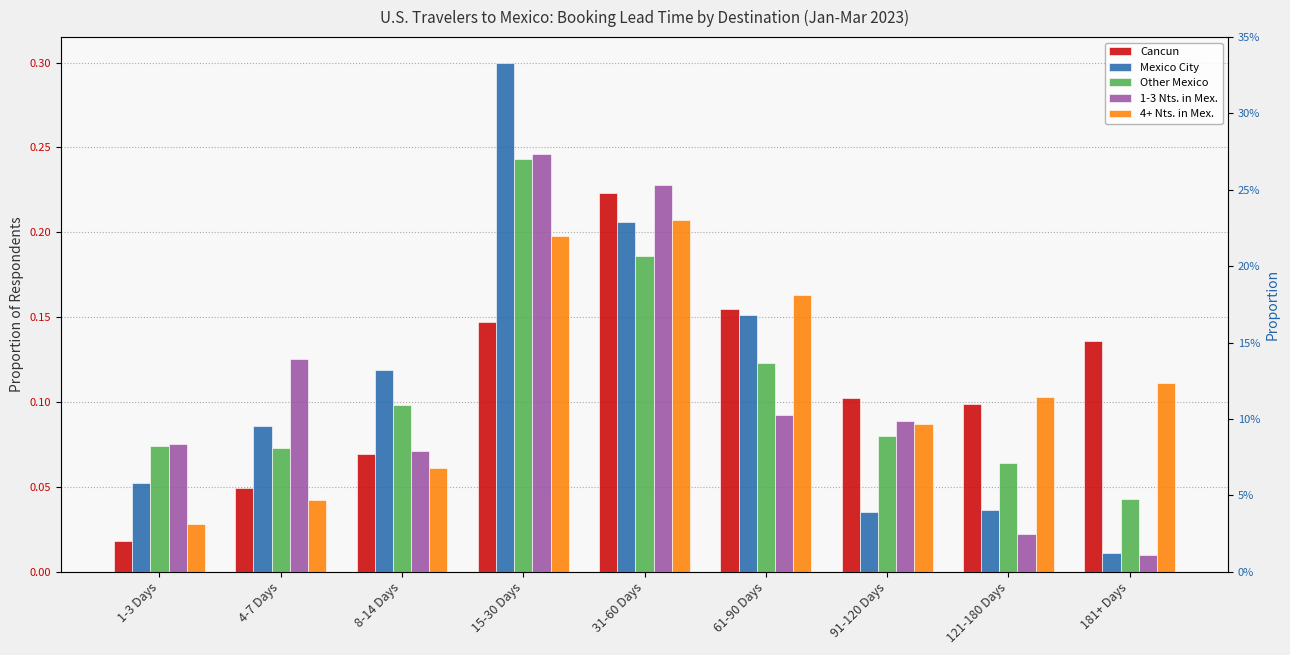

Reading left to right, list all the values displayed in this chart.

Cancun: 0.0	0.0	0.1	0.1	0.2	0.2	0.1	0.1	0.1
Mexico City: 0.1	0.1	0.1	0.3	0.2	0.2	0.0	0.0	0.0
Other Mexico: 0.1	0.1	0.1	0.2	0.2	0.1	0.1	0.1	0.0
1-3 Nts. in Mex.: 0.1	0.1	0.1	0.2	0.2	0.1	0.1	0.0	0.0
4+ Nts. in Mex.: 0.0	0.0	0.1	0.2	0.2	0.2	0.1	0.1	0.1